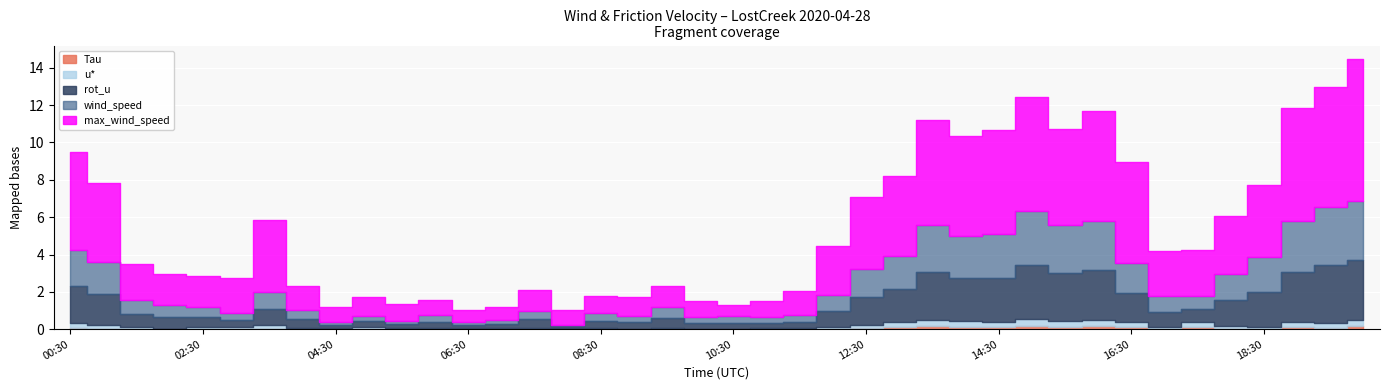

What are all the series names shown in the legend?

Tau, rot_u, wind_speed, max_wind_speed, u*